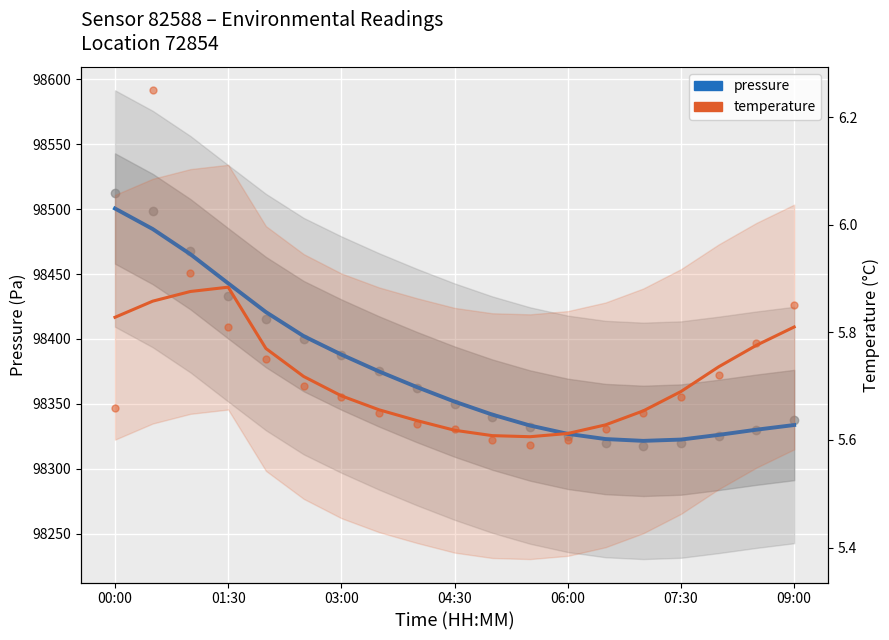

True or false: temperature and pressure intersect in this chart.

False